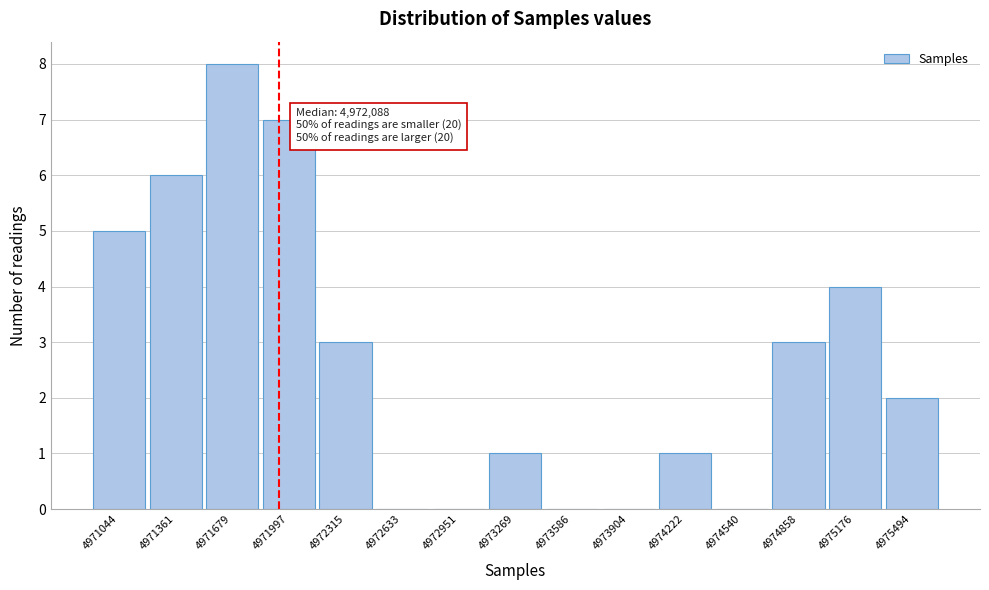

Reading left to right, transcribe all the data shown in this chart.

4971044=5	4971361=6	4971679=8	4971997=7	4972315=3	4972633=0	4972951=0	4973269=1	4973586=0	4973904=0	4974222=1	4974540=0	4974858=3	4975176=4	4975494=2